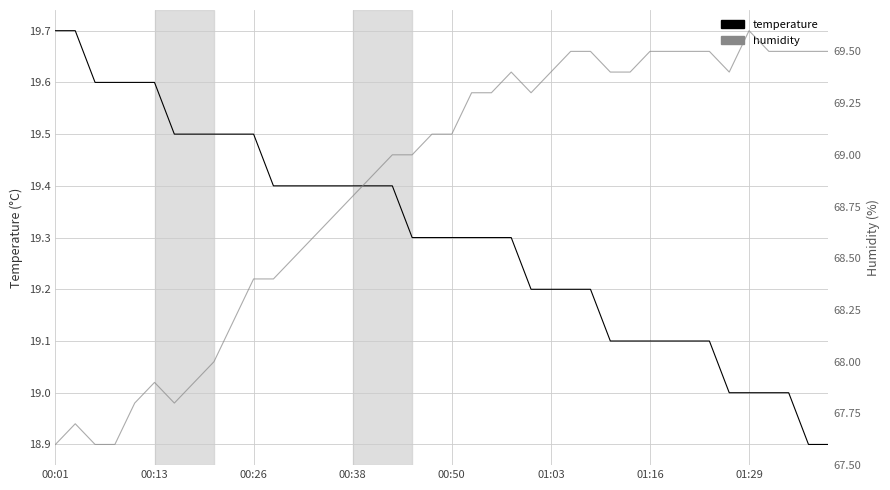

True or false: humidity has a value of 23.3 at 34.

False